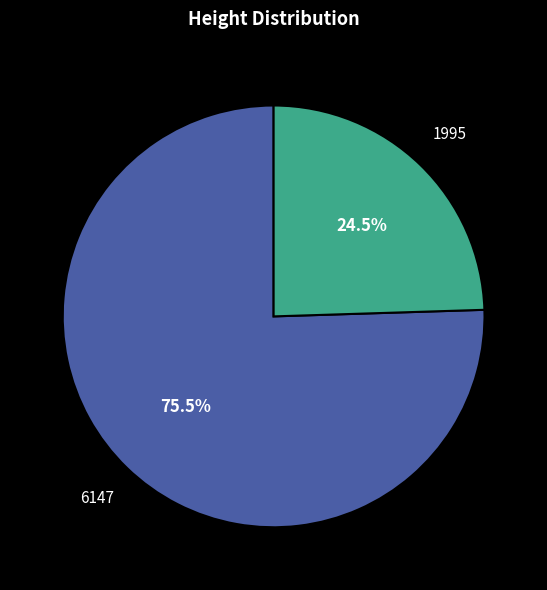

Rank the categories by value from lowest to highest.

1995, 6147